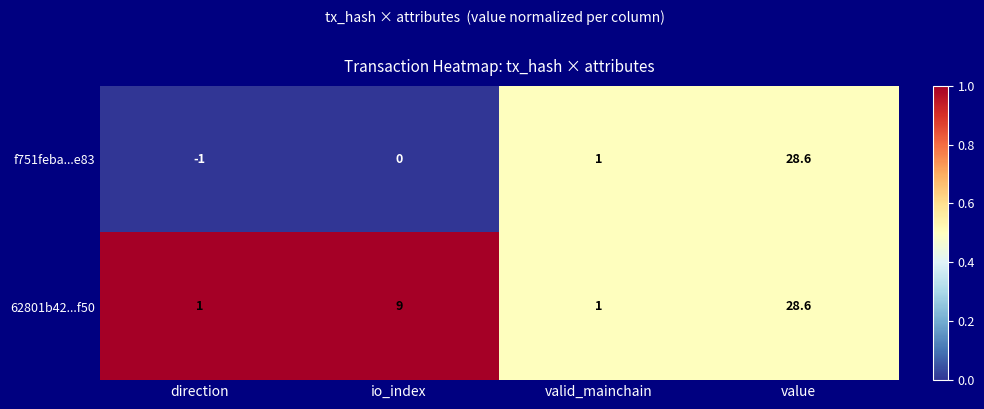

Rank the series by their average value, from lowest to highest.

f751feba...e83, 62801b42...f50